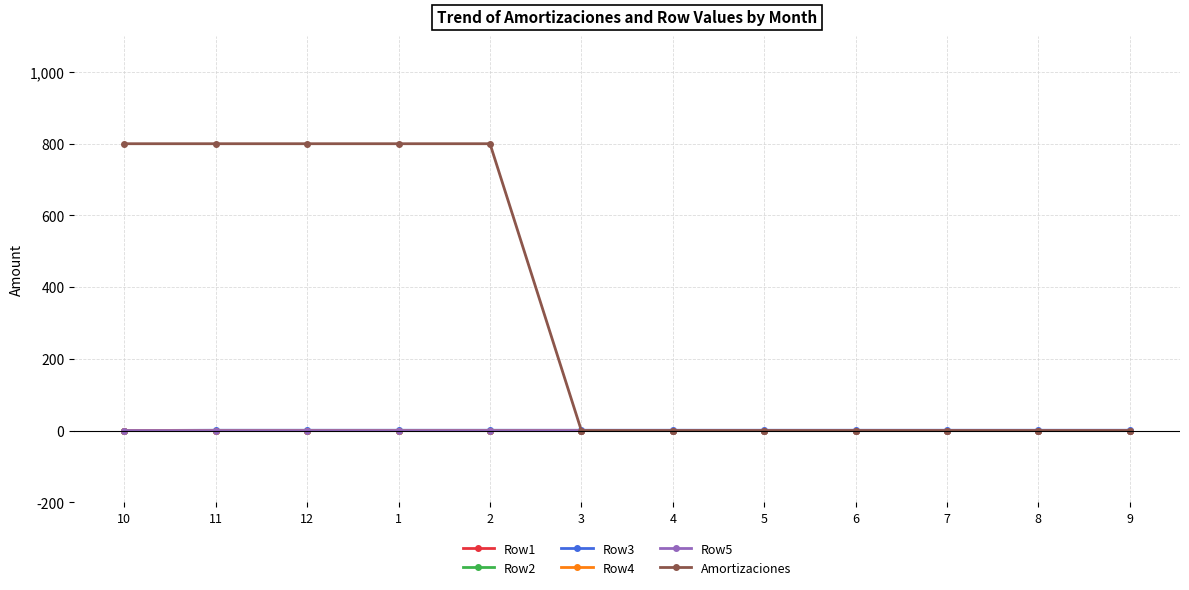

True or false: Amortizaciones and Row5 intersect in this chart.

False